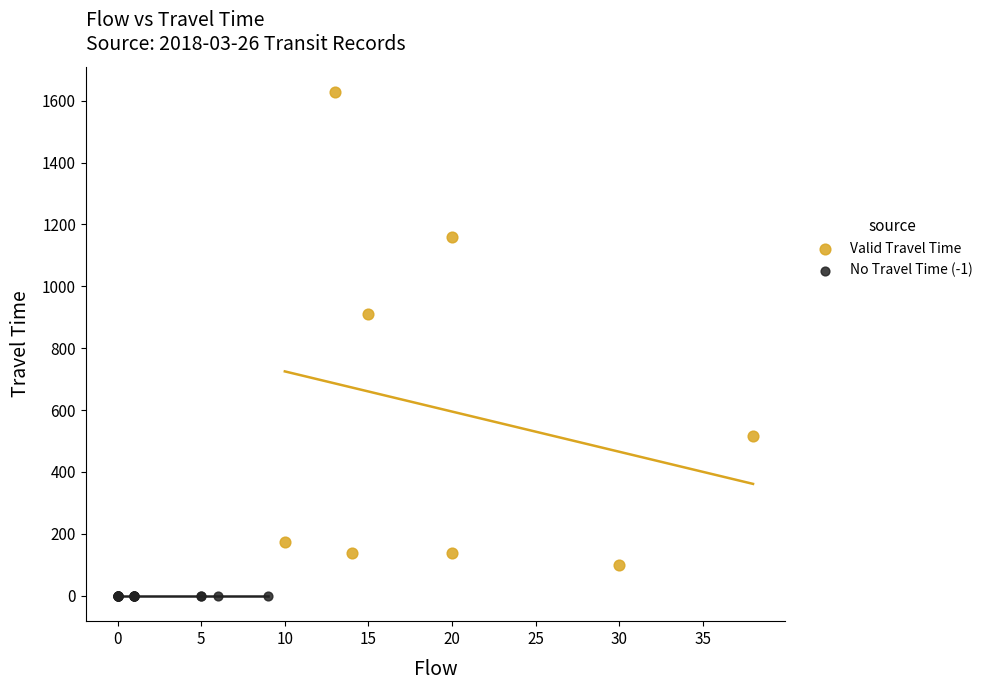

Which series contains the lowest Y value?

No Travel Time (-1)